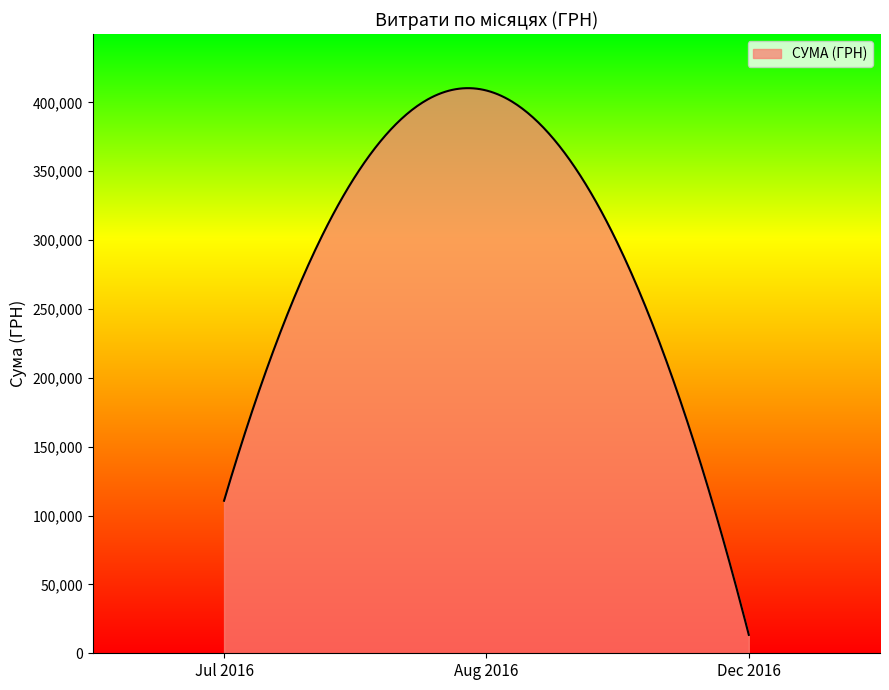

Does the chart display data point markers on the line(s)?

No